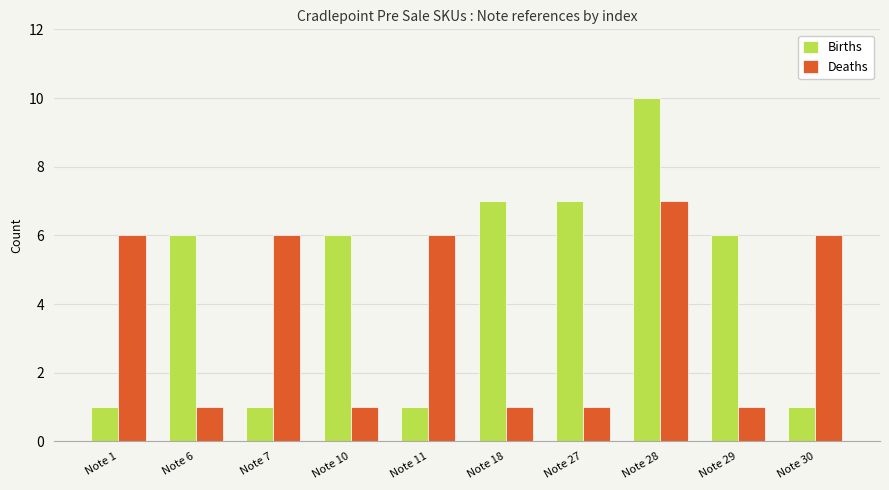

Is the value of Deaths at Note 7 greater than the value of Births at Note 1?

Yes